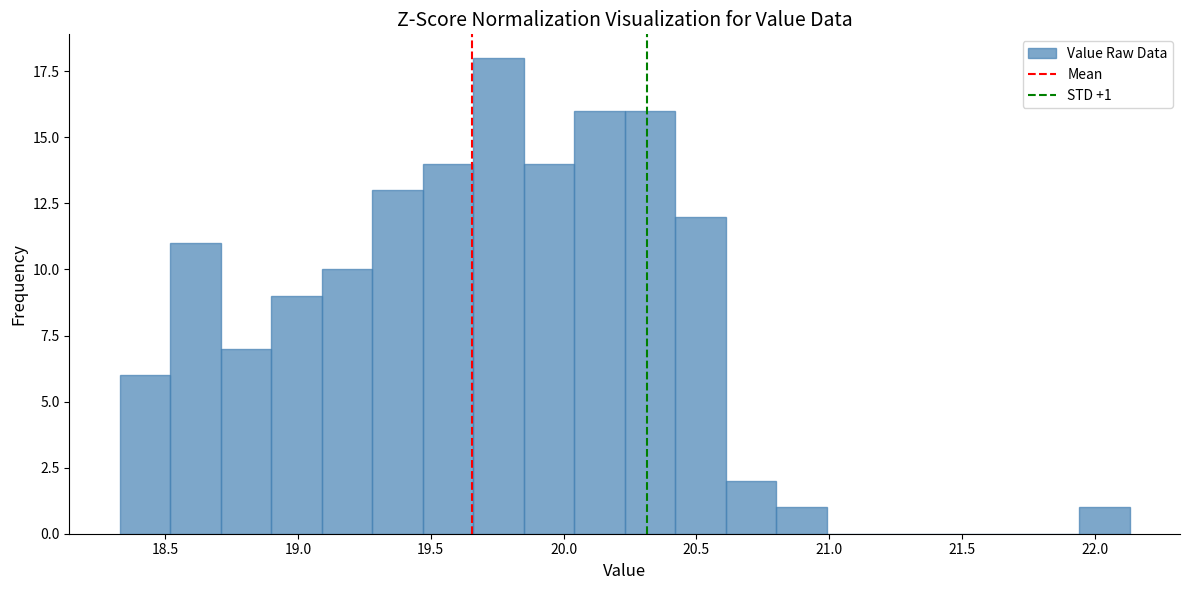

Around what value on the x-axis is the tallest bar? Give the approximate position of its centre, as read against the axis.

19.75